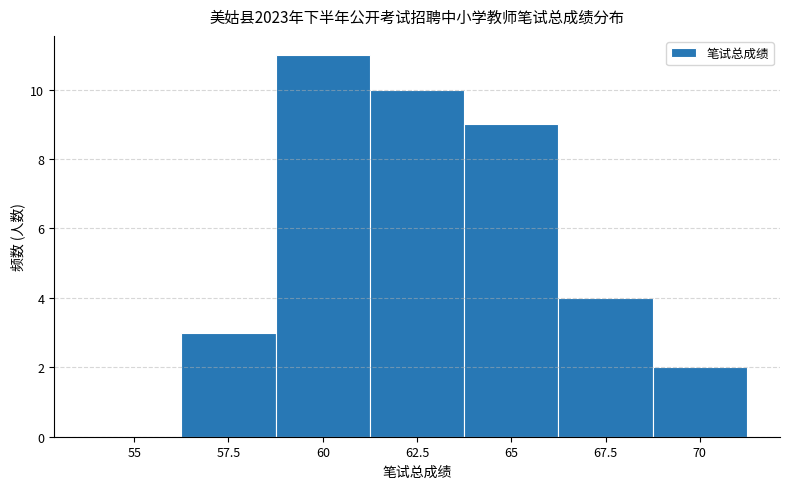

Reading left to right, transcribe all the data shown in this chart.

55=0	57.5=3	60=11	62.5=10	65=9	67.5=4	70=2